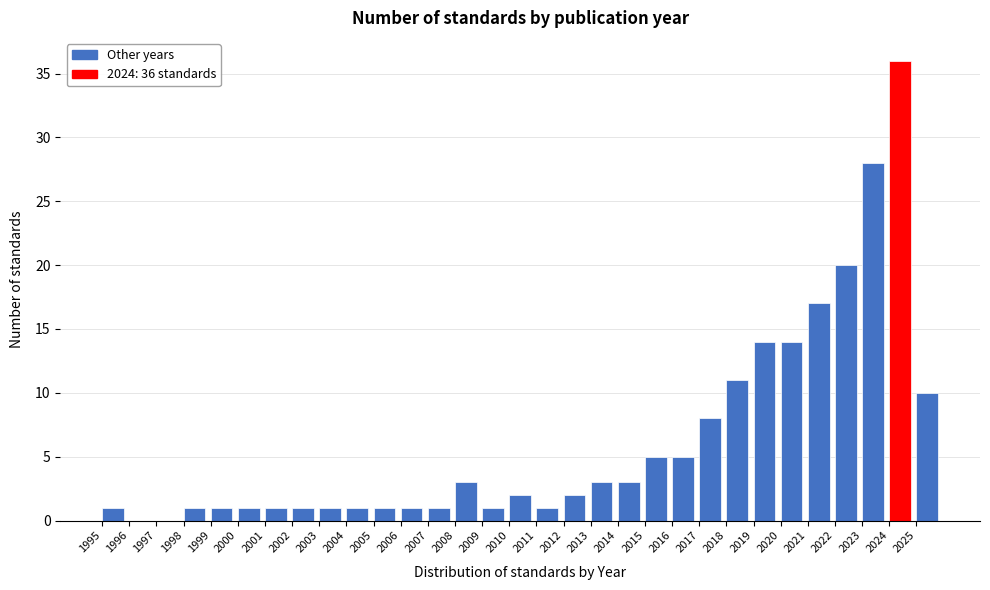

Which range on the x-axis has the tallest bar?

2024 to 2025